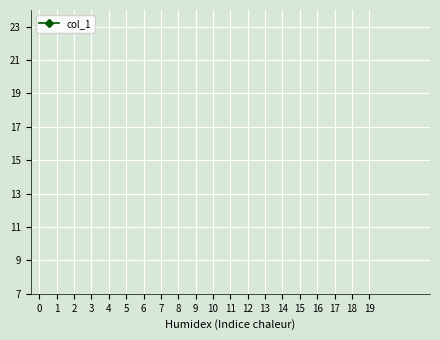

Which series has the largest total across all categories?

col_1